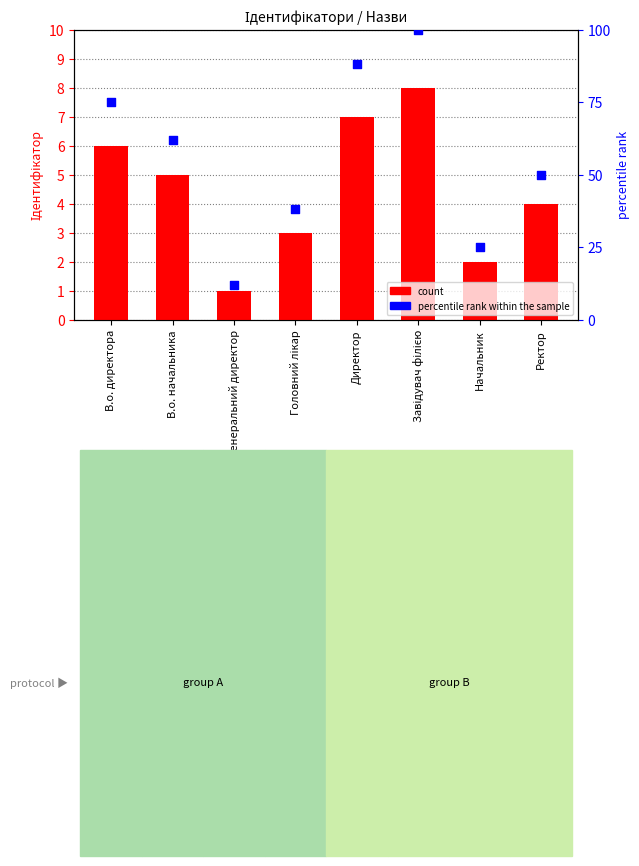

At which category is the sum across all series the highest?

Завідувач філією